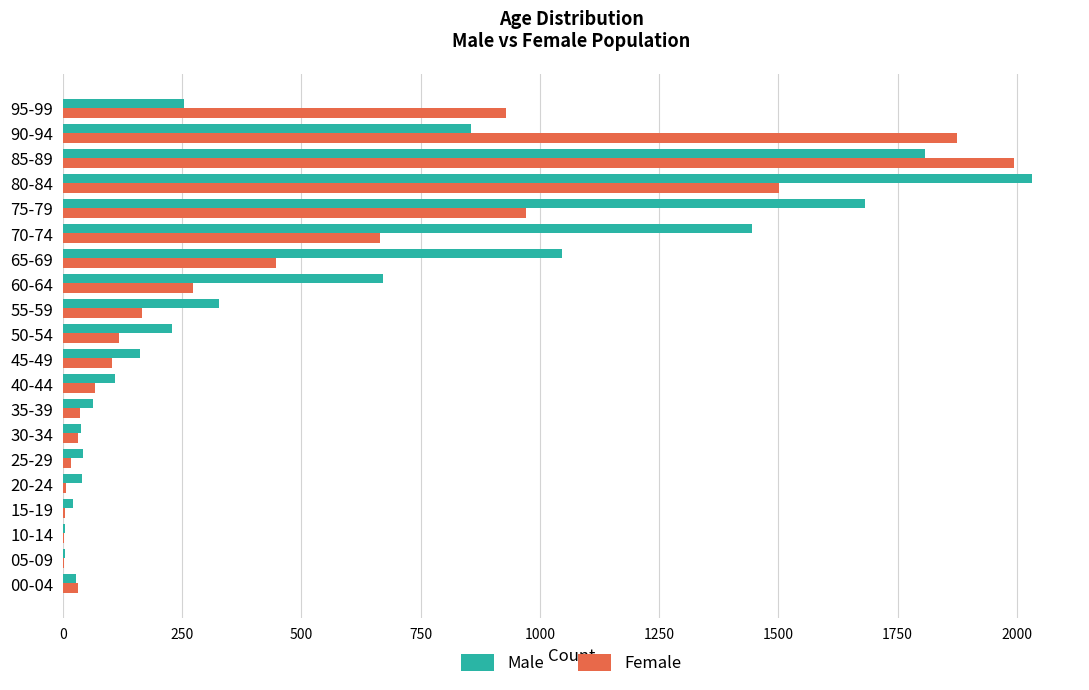

True or false: Female has a value of 970 at 75-79.

True